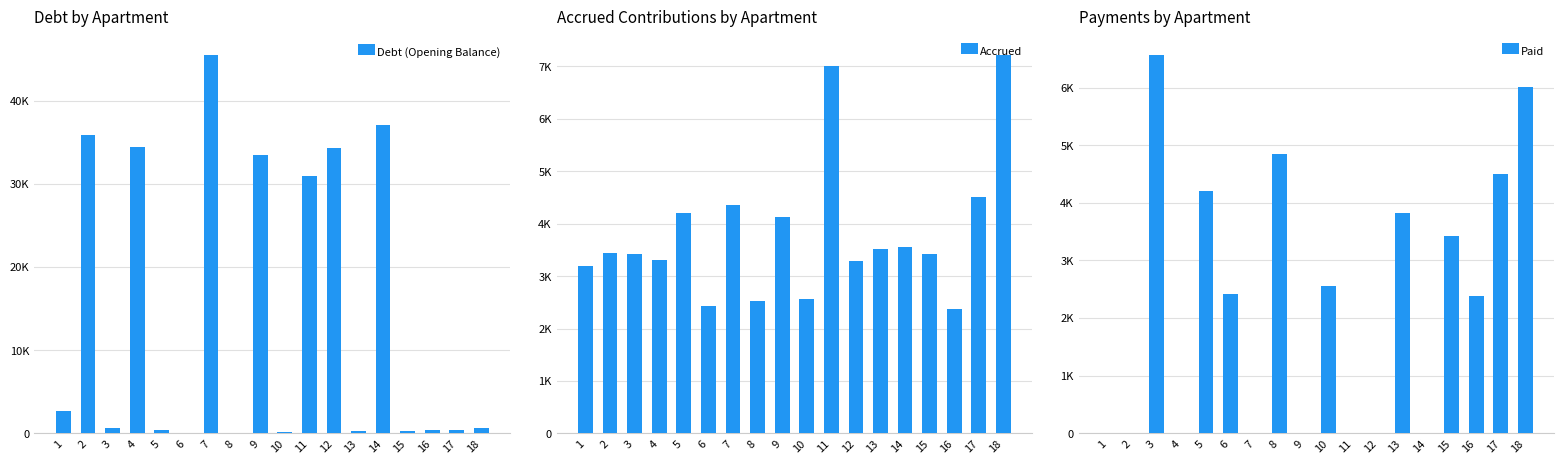

True or false: Accrued has a value of 11246.6 at 18.

False